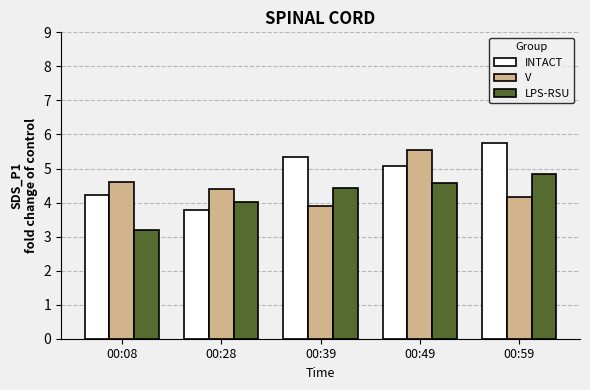

True or false: LPS-RSU has a value of 5.9 at 00:28.

False